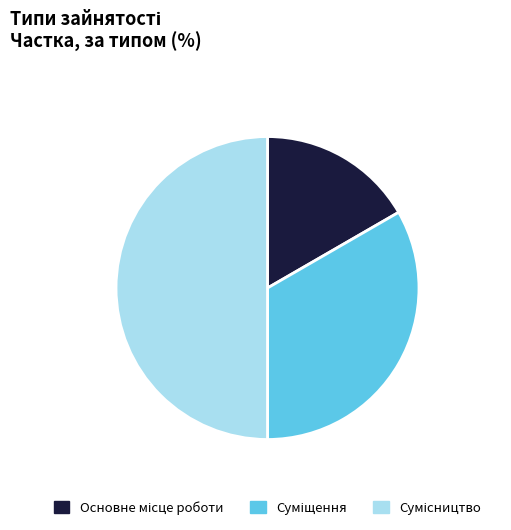

What percentage do Суміщення and Сумісництво together represent?

83.3%